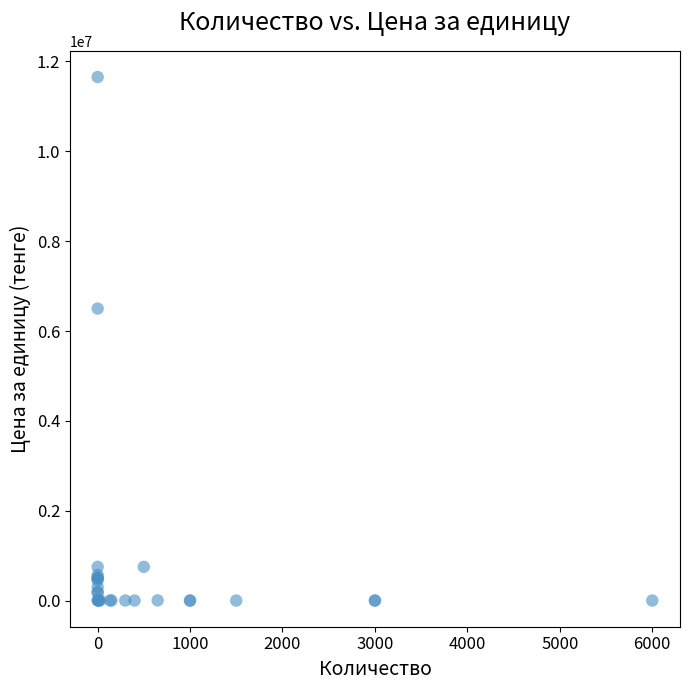

What Y value in the scatter plot is closest to 5827241?

6500000